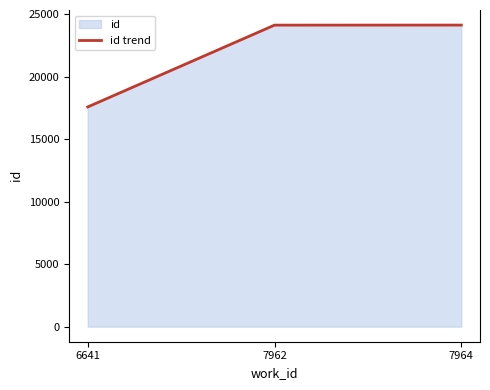

Reading left to right, transcribe all the data shown in this chart.

6641=17594	7962=24147	7964=24151